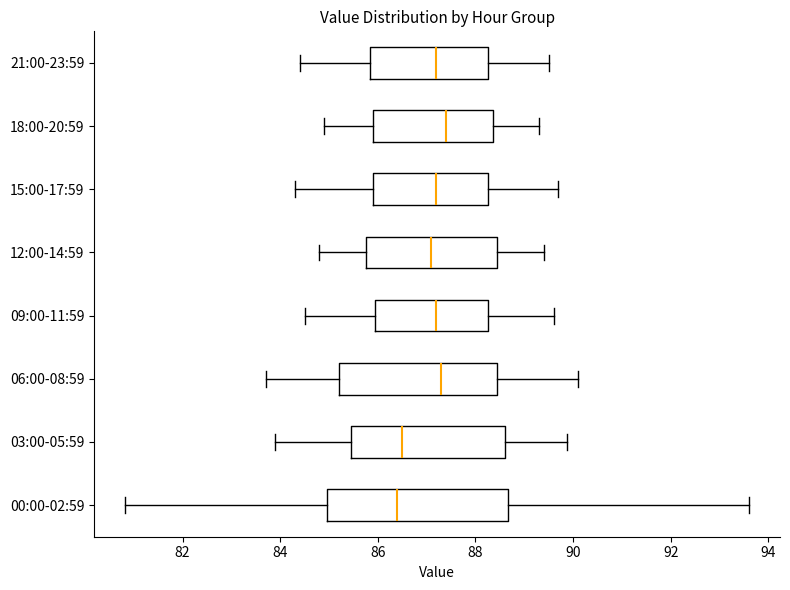

Where does the left whisker of the box for 03:00-05:59 end on the x-axis? The values are not printed on the chart, so give them approximately, as read against the axis.

84.0